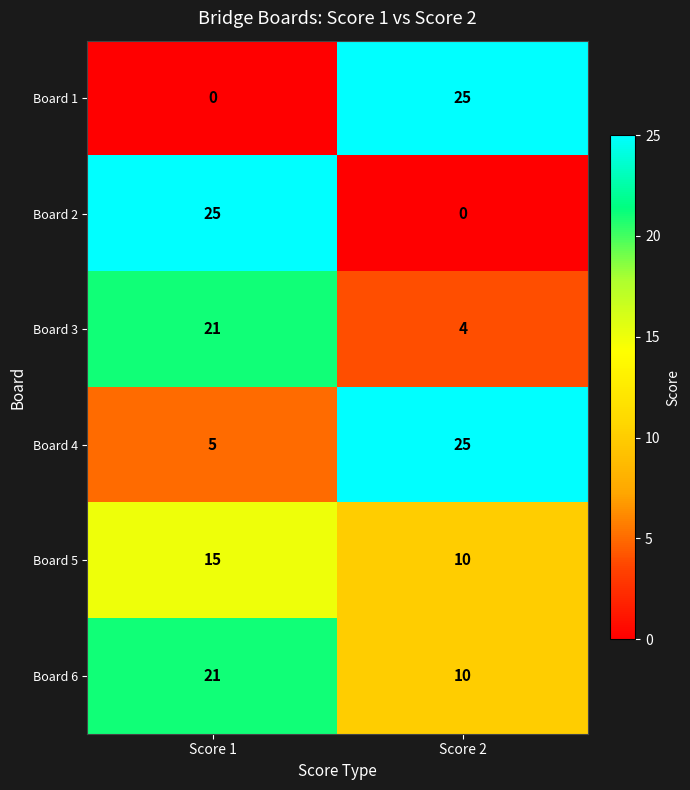

Reading left to right, extract all data points from this chart.

Board 1: Score 1=0	Score 2=25
Board 2: Score 1=25	Score 2=0
Board 3: Score 1=21	Score 2=4
Board 4: Score 1=5	Score 2=25
Board 5: Score 1=15	Score 2=10
Board 6: Score 1=21	Score 2=10